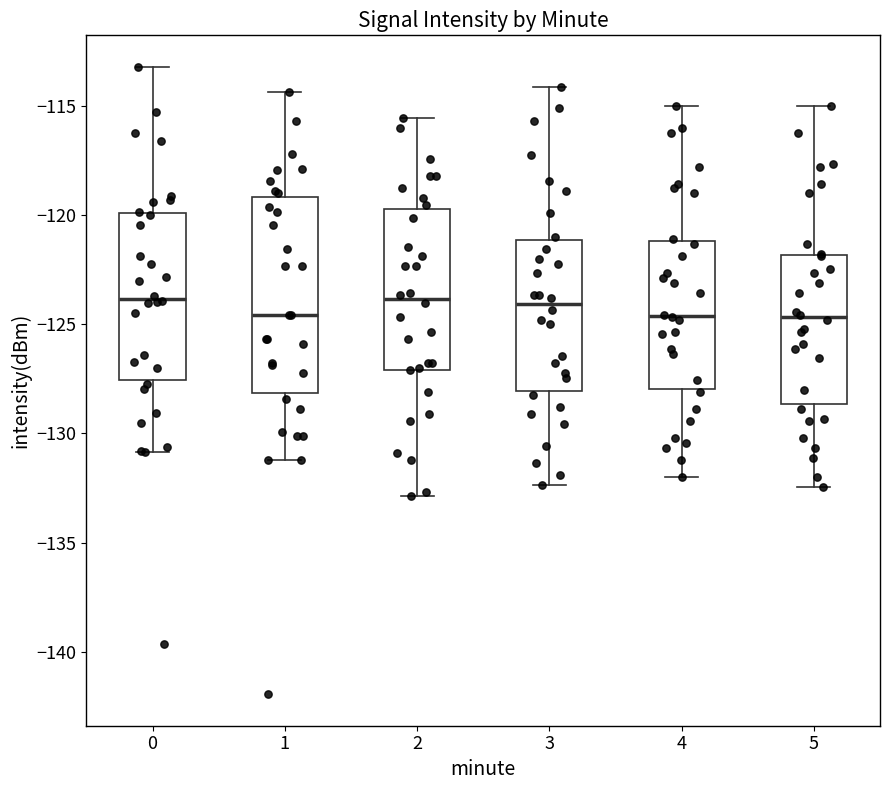

Reading left to right, transcribe this box plot: for each box, give where its median line is, the range the box spans, and where its two whiskers end, as read against the y-axis. The values are not printed on the chart, so give them approximately, as read against the axis.

0: median -124.0, box -127.5 to -120.0, whiskers -131.0 to -113.0
1: median -124.5, box -128.0 to -119.0, whiskers -131.0 to -114.5
2: median -124.0, box -127.0 to -119.5, whiskers -133.0 to -115.5
3: median -124.0, box -128.0 to -121.0, whiskers -132.5 to -114.0
4: median -124.5, box -128.0 to -121.0, whiskers -132.0 to -115.0
5: median -124.5, box -128.5 to -122.0, whiskers -132.5 to -115.0